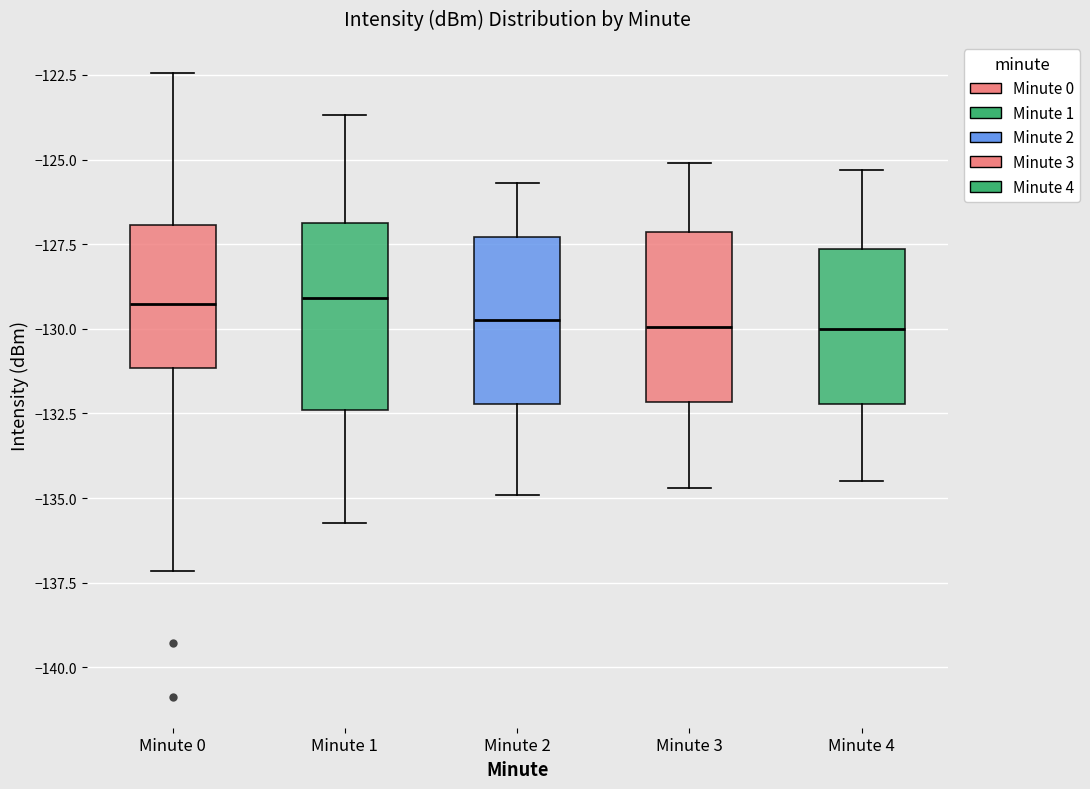

Reading left to right, transcribe this box plot: for each box, give where its median line is, the range the box spans, and where its two whiskers end, as read against the y-axis. The values are not printed on the chart, so give them approximately, as read against the axis.

Minute 0: median -129.5, box -131.0 to -127.0, whiskers -137.0 to -122.5
Minute 1: median -129.0, box -132.5 to -127.0, whiskers -135.5 to -123.5
Minute 2: median -129.5, box -132.0 to -127.5, whiskers -135.0 to -125.5
Minute 3: median -130.0, box -132.0 to -127.0, whiskers -134.5 to -125.0
Minute 4: median -130.0, box -132.0 to -127.5, whiskers -134.5 to -125.5